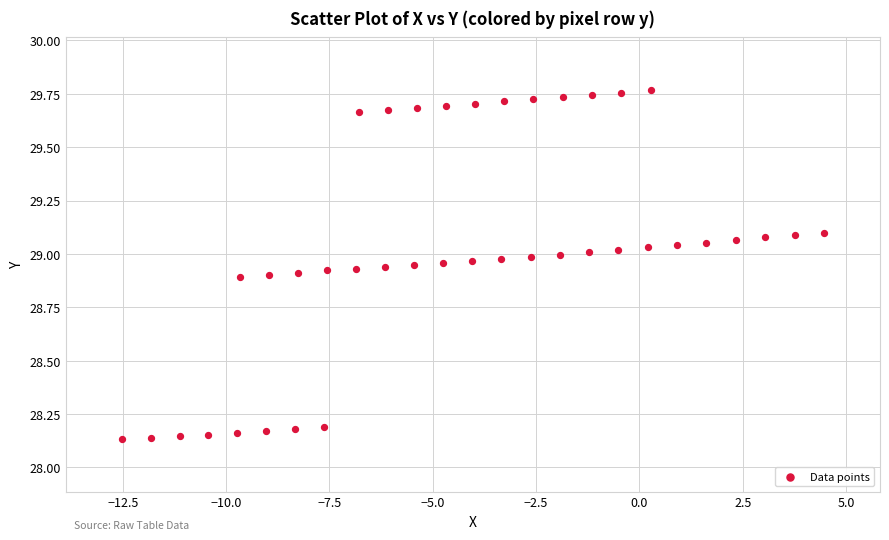

What is the range of X values (max minus min)?

17.0